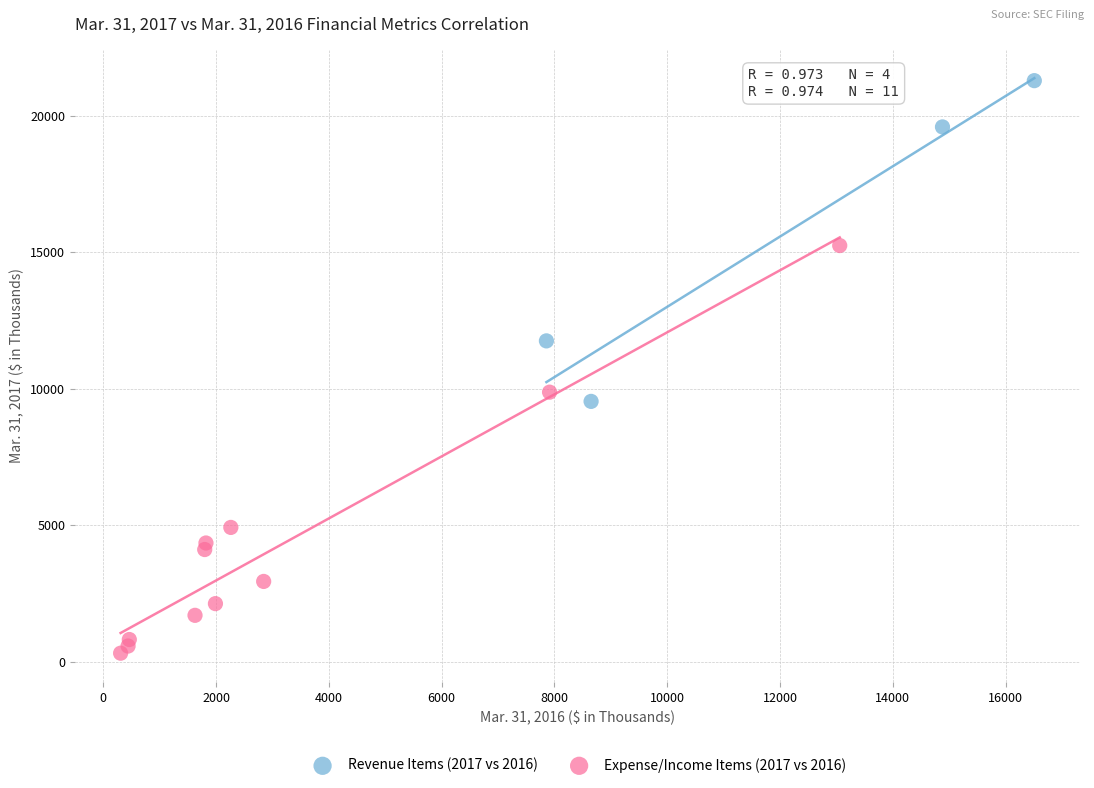

Which series has the widest spread of Y values?

Expense/Income Items (2017 vs 2016)